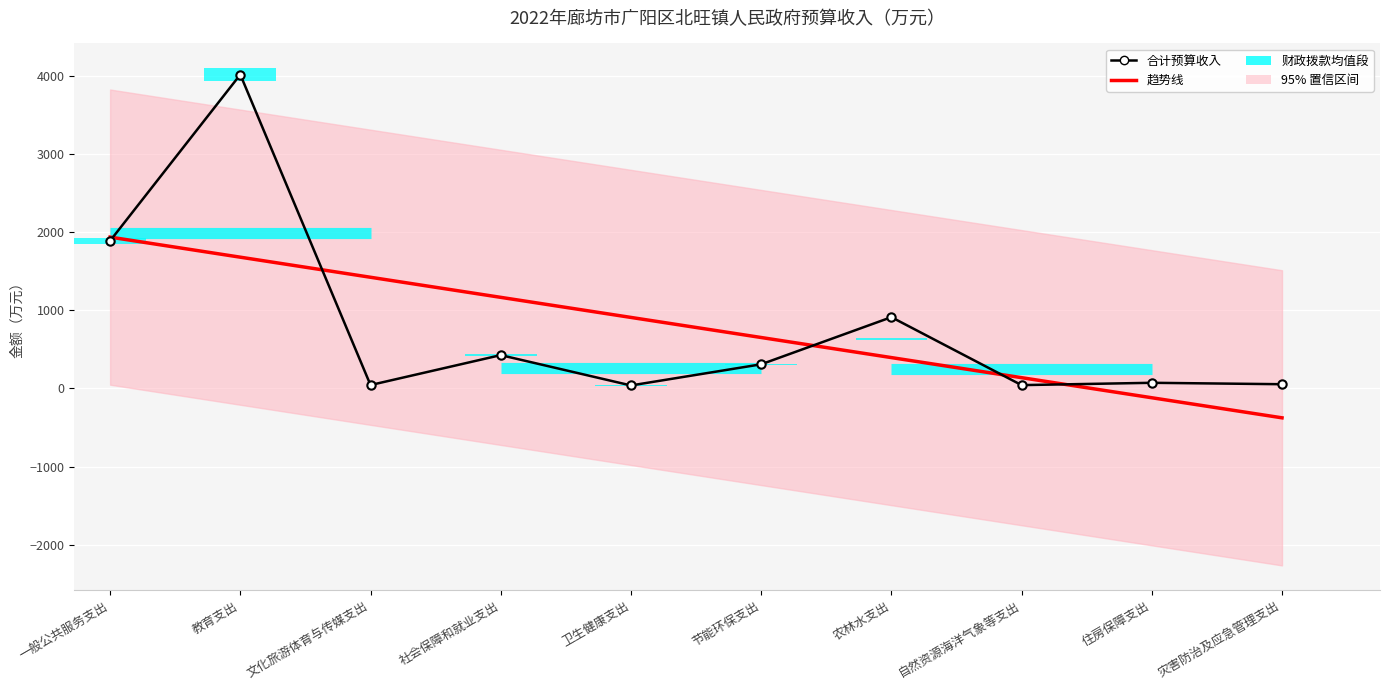

How many positive values does the 趋势线 series have?

8